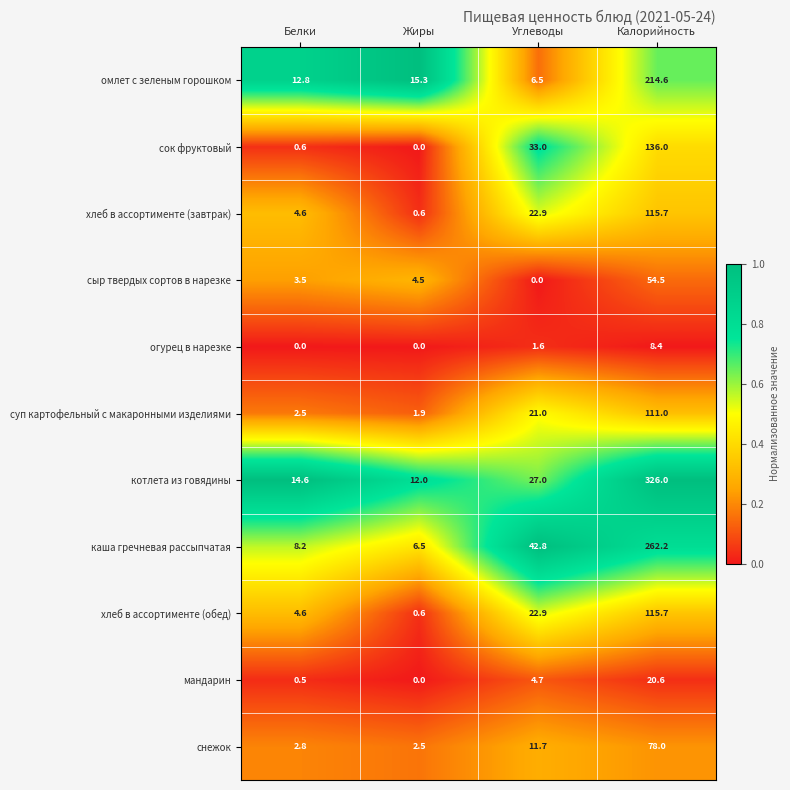

What is the spread (max minus min) of values at Калорийность?

317.6